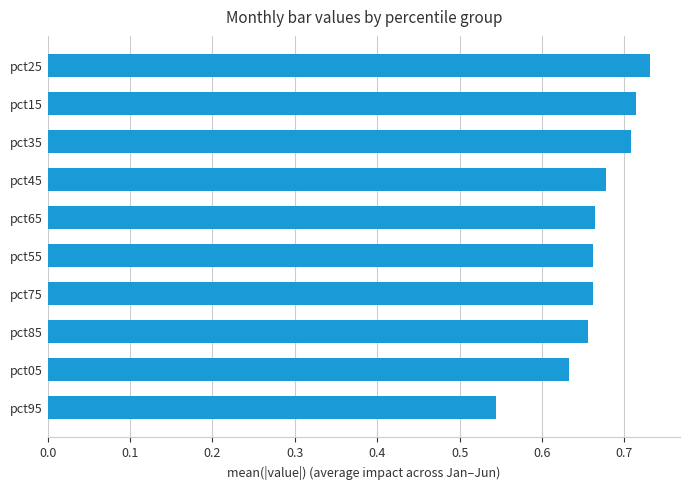

Which label corresponds to the largest value in the chart?

pct25